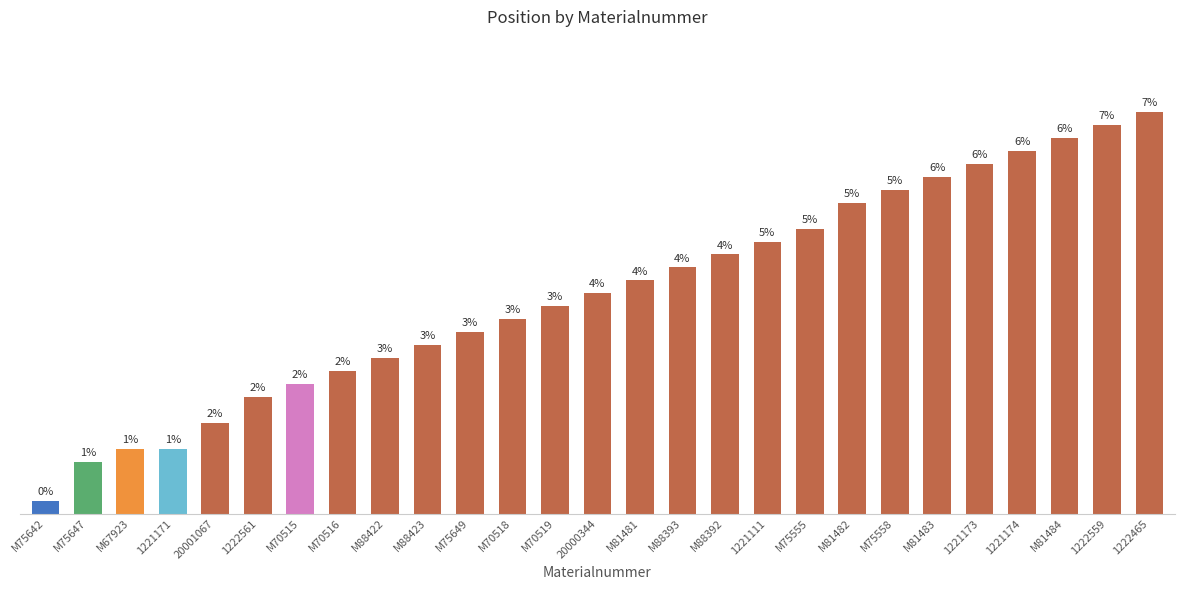

Between M75647 and M75558, which is larger?

M75558